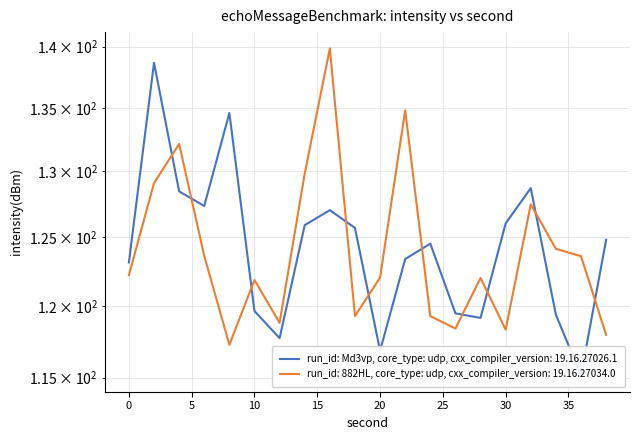

Which series has the widest spread of values?

run_id: Md3vp, core_type: udp, cxx_compiler_version: 19.16.27026.1